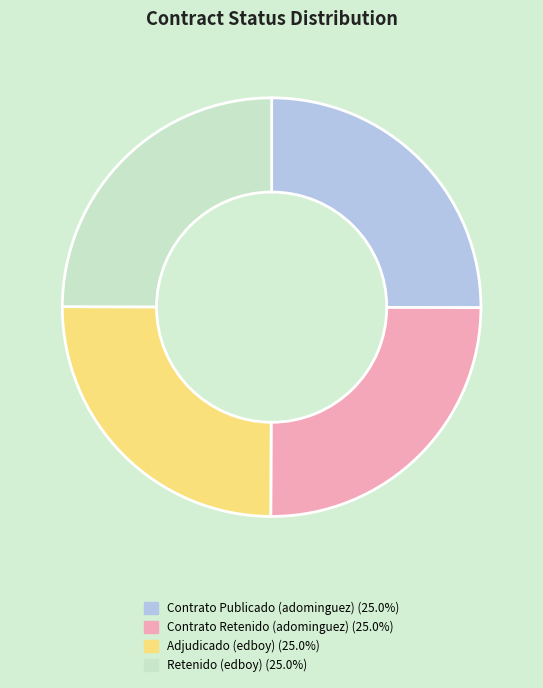

Is there a majority slice in this chart?

No